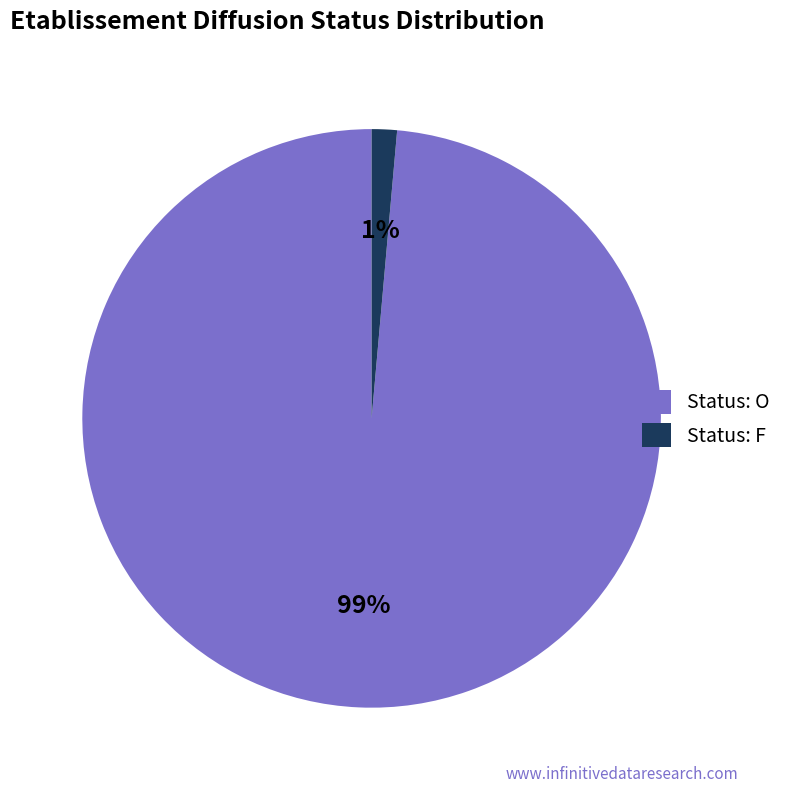

Is it true that Status: F is 8% of the pie?

False